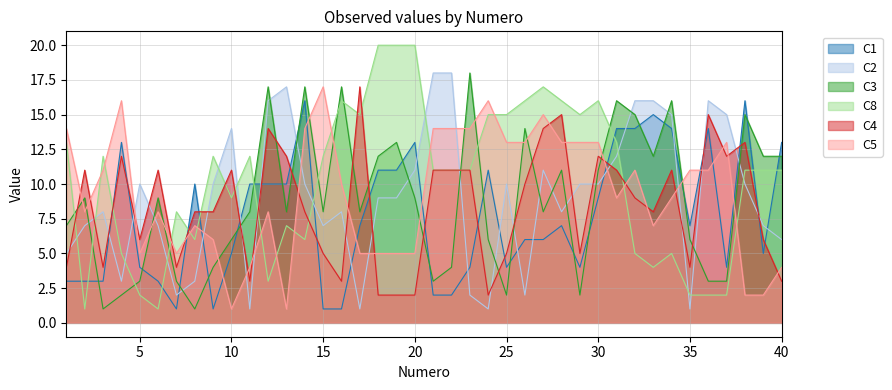

At which label does C2 first exceed 10?

10